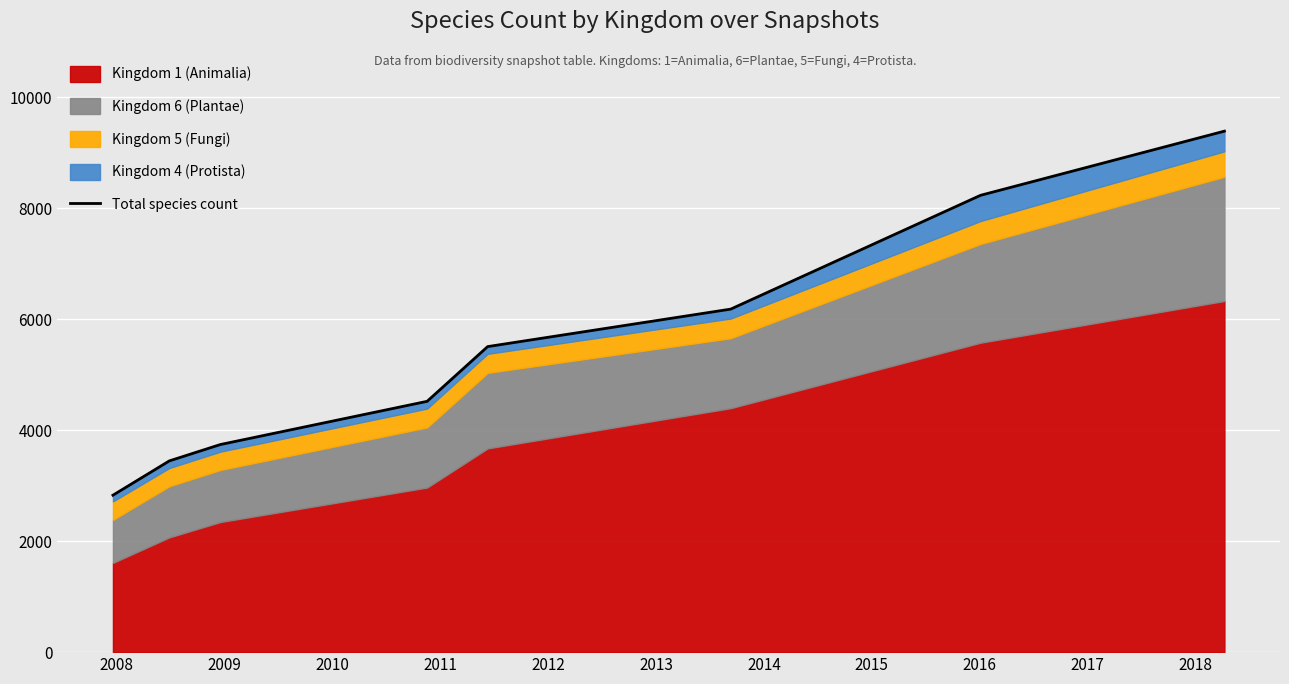

What is the difference between the second highest and second lowest values?

4784